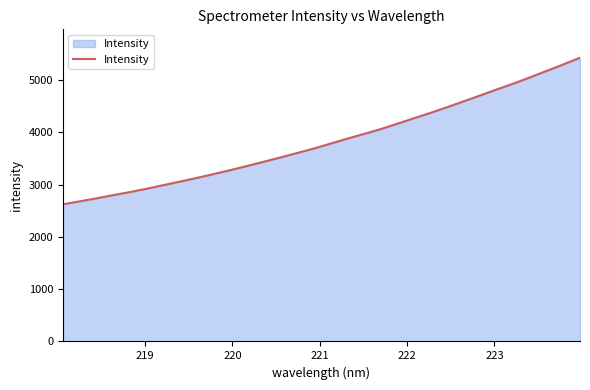

What is the maximum value shown in the chart?

5428.3